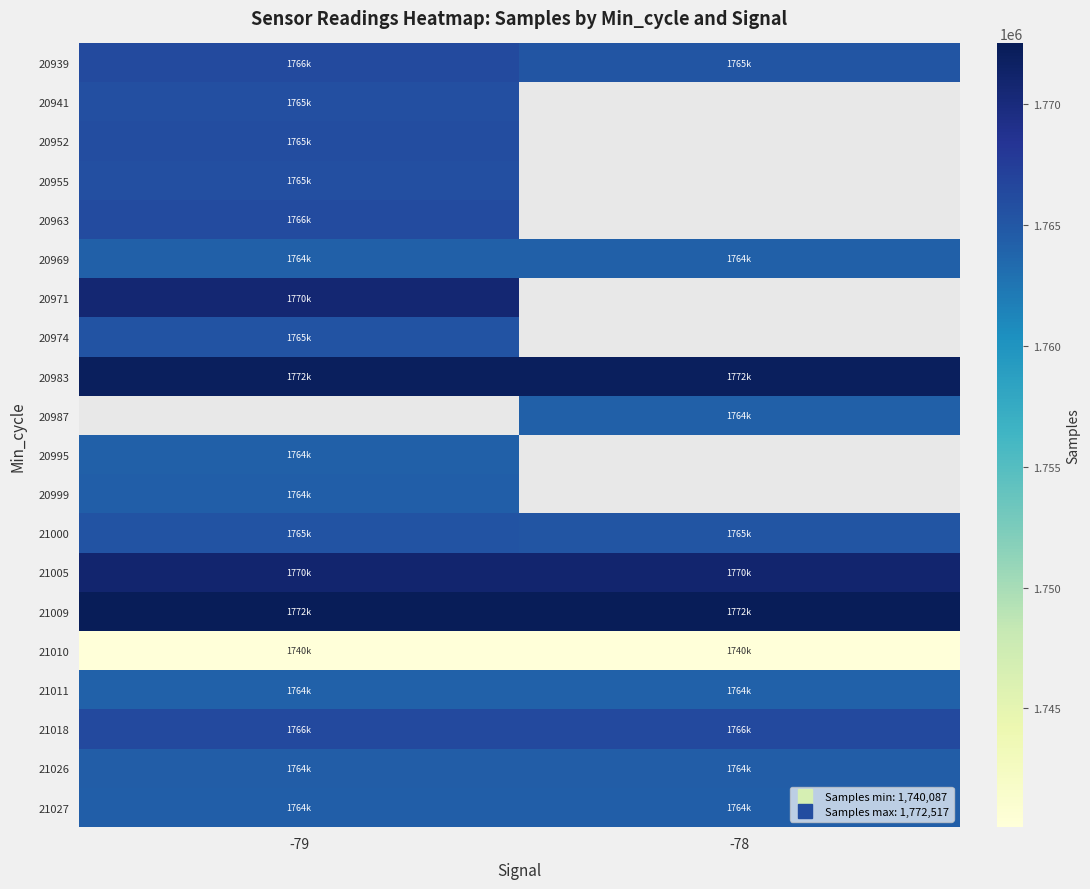

Which label corresponds to the largest value in the chart?

-79